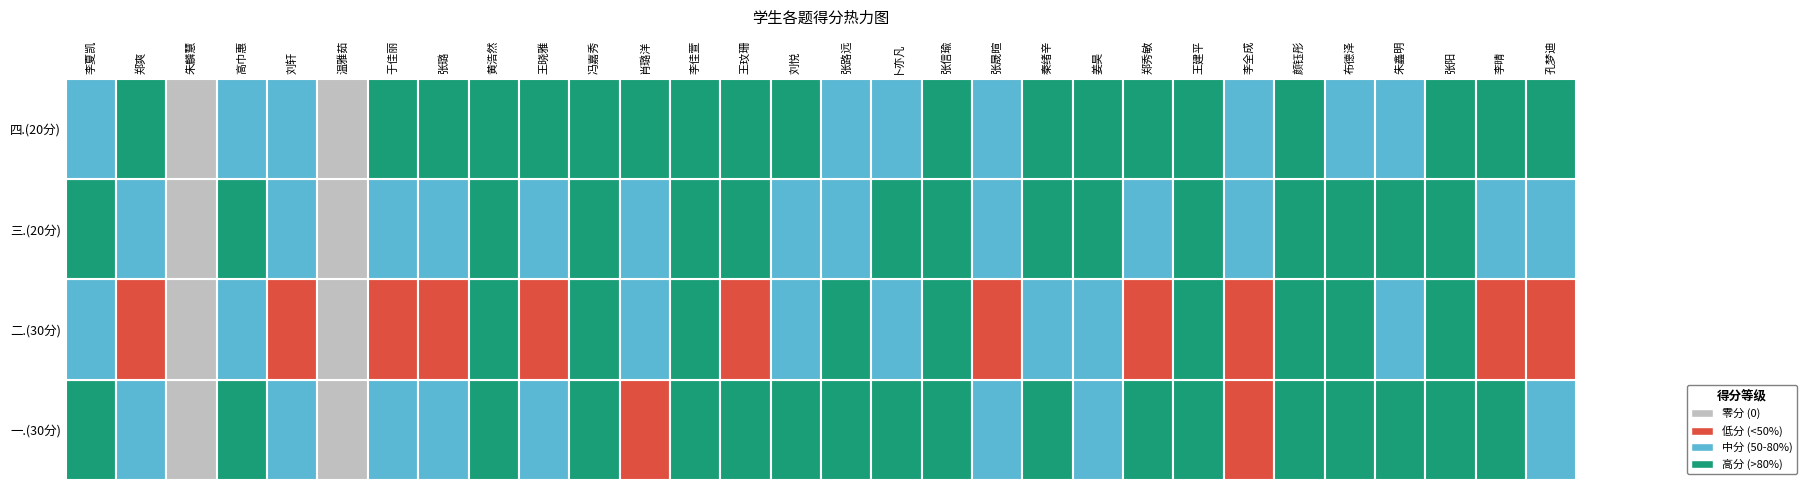

How many values in the 二.(30分) series are below 20?

15